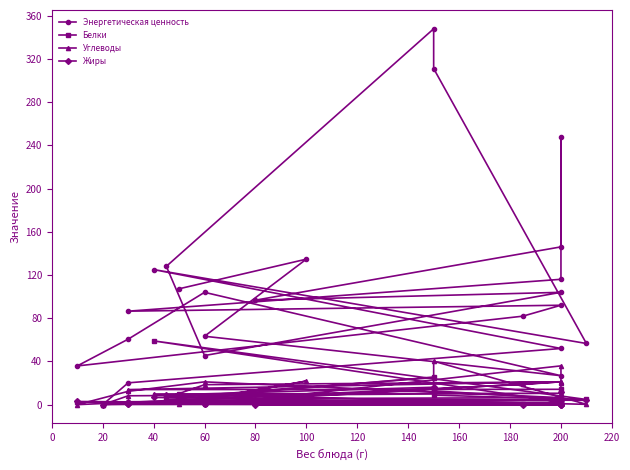

What is the greatest value displayed?

347.8